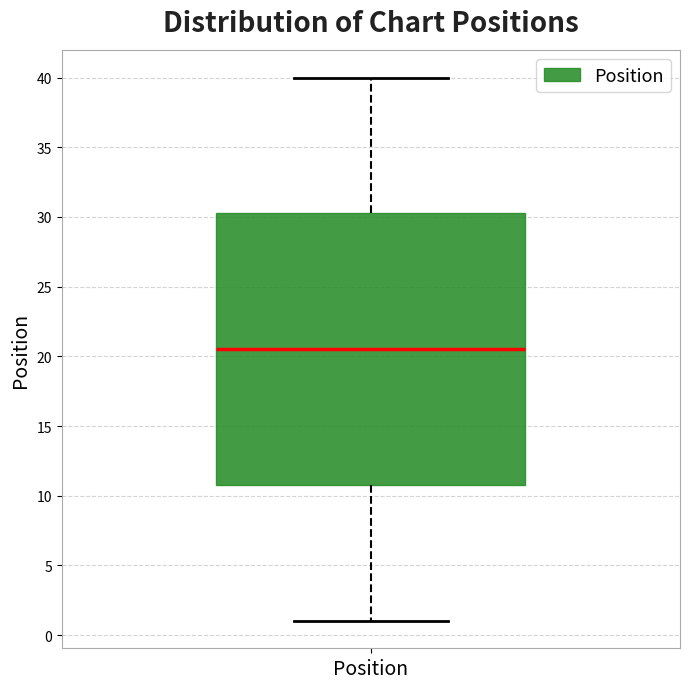

Read this box plot against the y-axis: the position of the median line, the range covered by the box, and the ends of both whiskers. The values are not printed on the chart, so give them approximately, as read against the axis.

median 20.5, box 11.0 to 30.5, whiskers 1.0 to 40.0